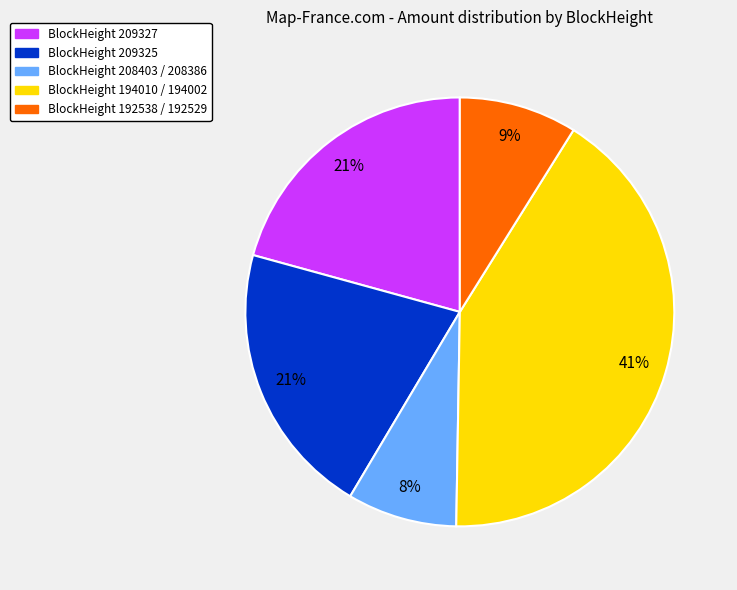

What is the ratio of the value at BlockHeight 208403 / 208386 to the value at BlockHeight 209327?

0.4